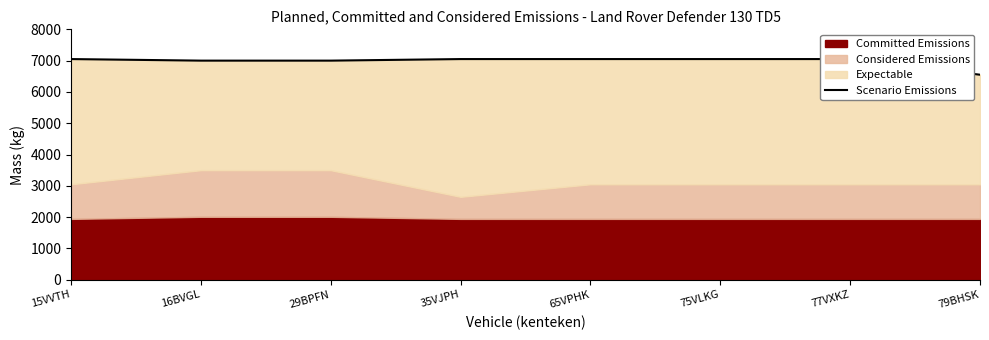

What is the minimum value shown in the chart?

6550